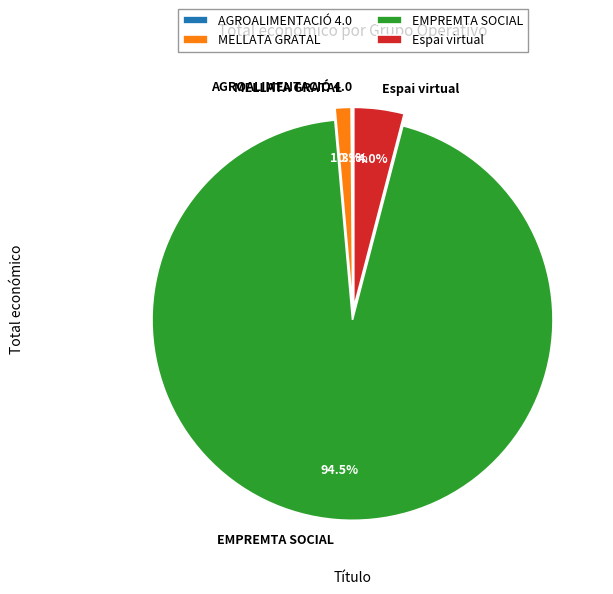

What is the majority slice?

EMPREMTA SOCIAL